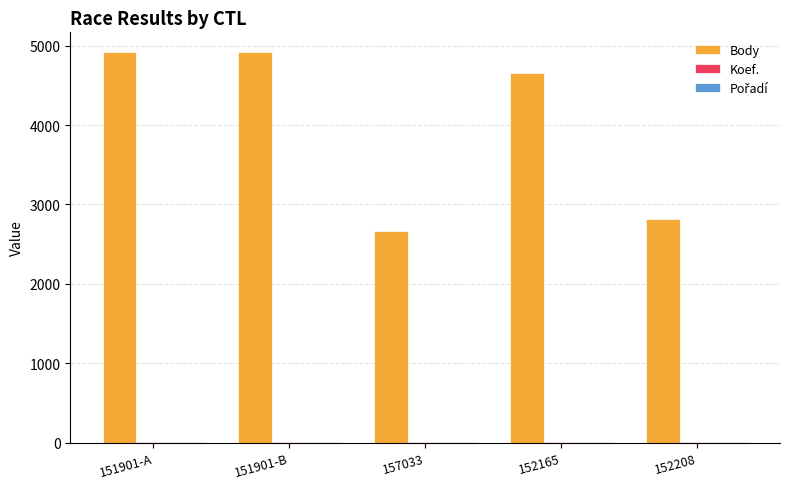

The Body series shows 2814 at 152208. True or false?

True